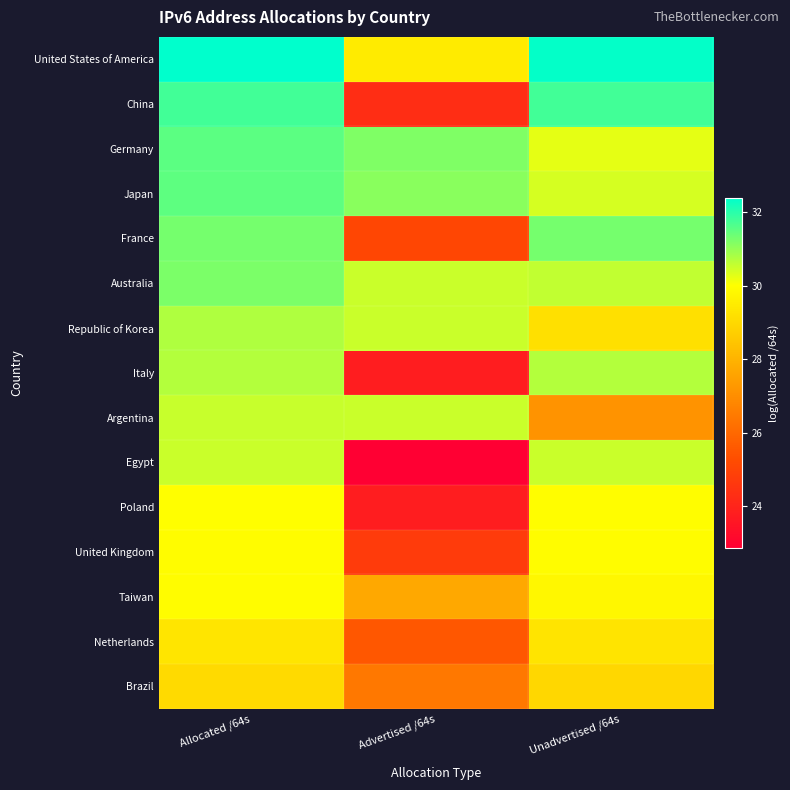

Which label corresponds to the smallest value in the chart?

Advertised /64s